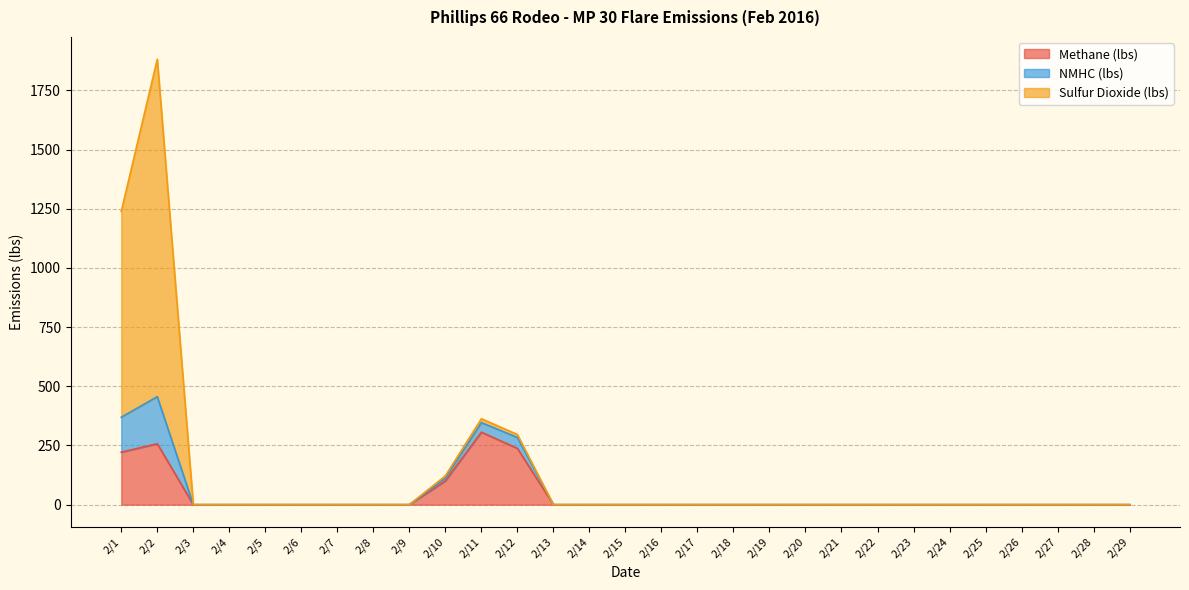

Where is Methane (lbs) nearest to the value 153?

2/10